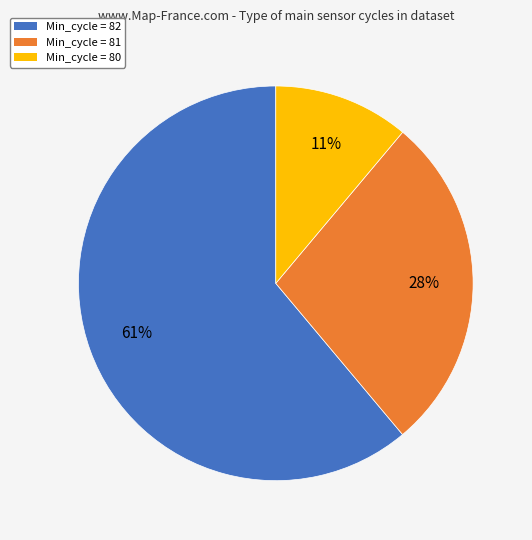

Is there any slice that represents more than half of the pie?

Yes